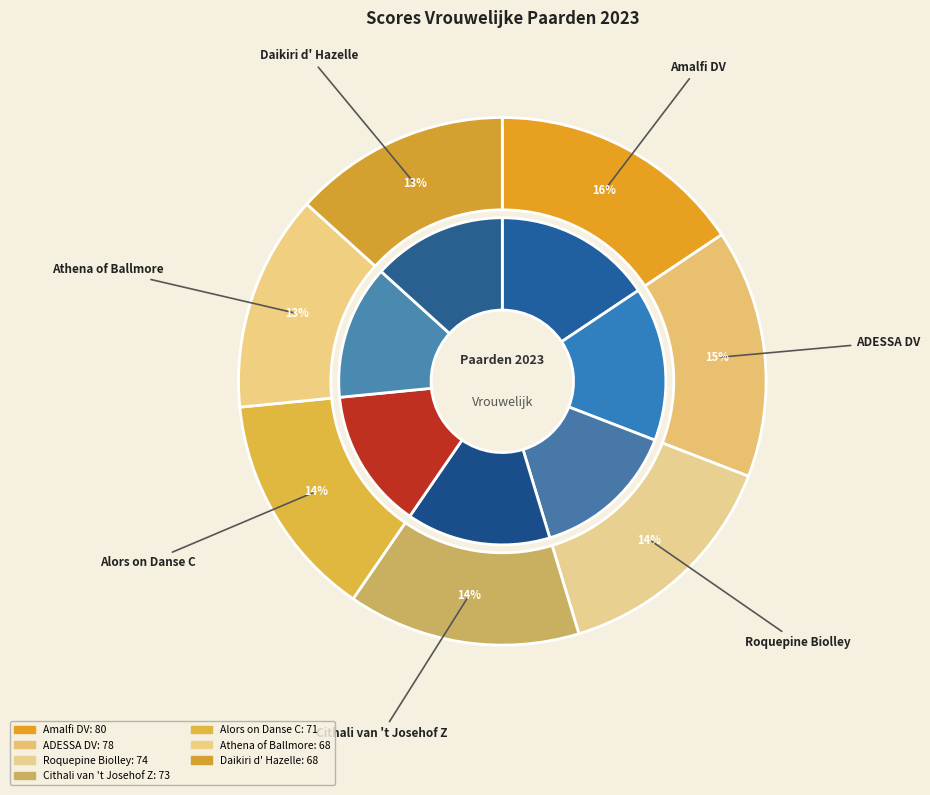

Is there a majority slice in this chart?

No